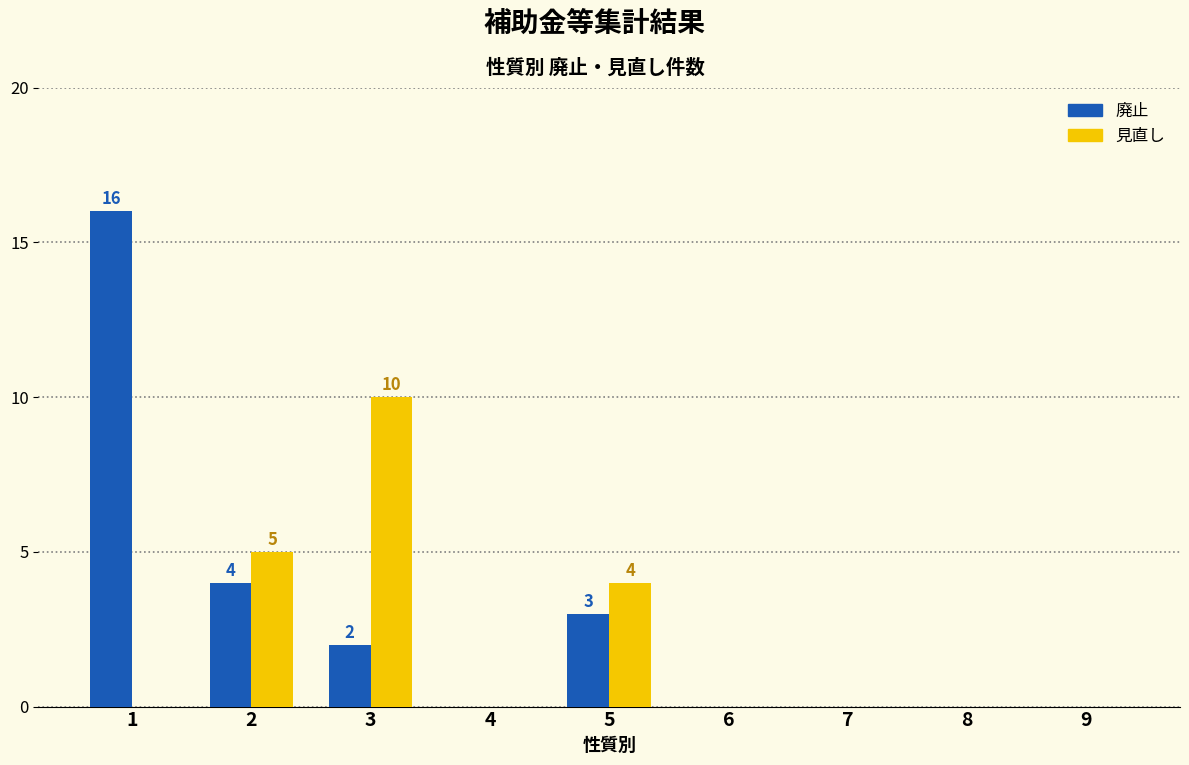

Count the number of categories in the chart.

9